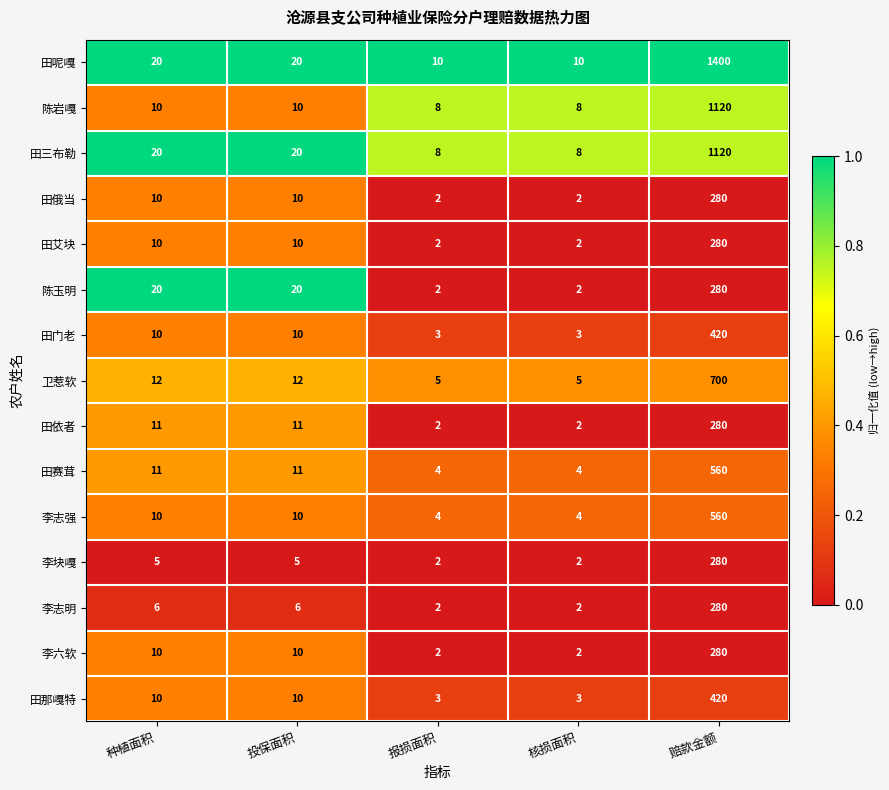

The value of 陈玉明 at 赔款金额 is 280. True or false?

True